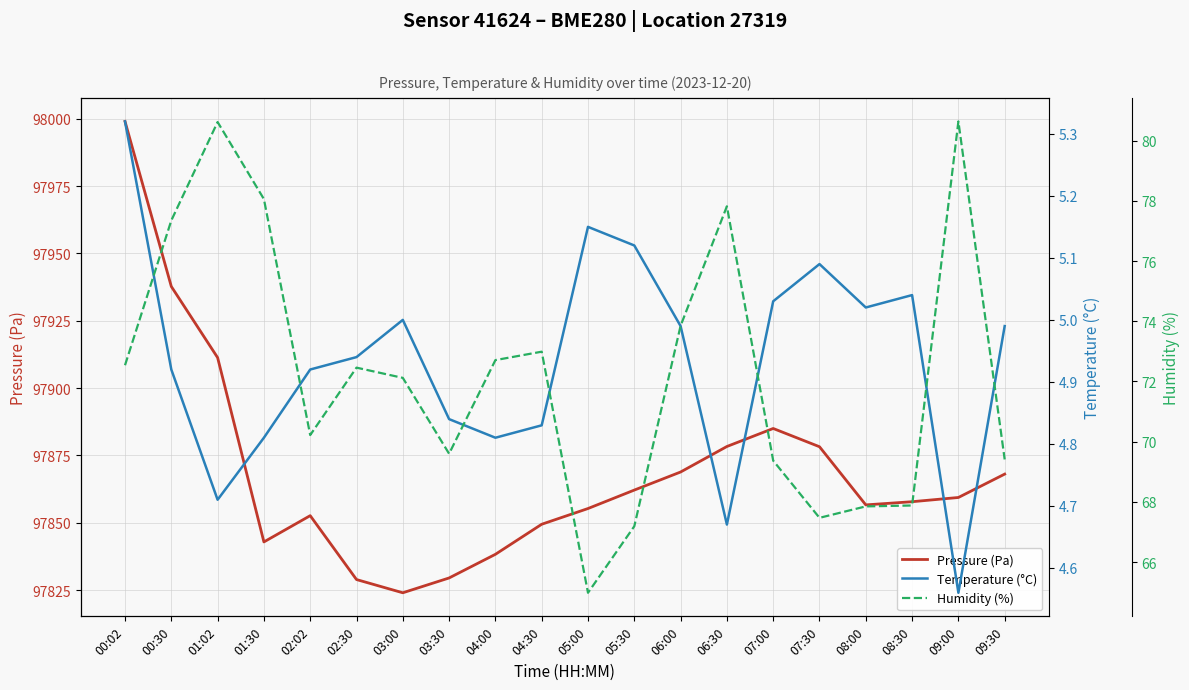

Rank the series at 07:30 from lowest to highest value.

Temperature (°C), Humidity (%), Pressure (Pa)